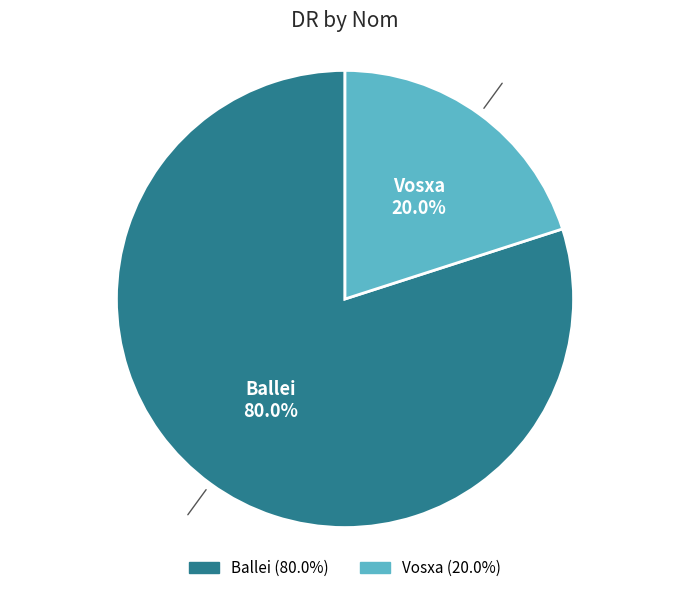

Is there a majority slice in this chart?

Yes